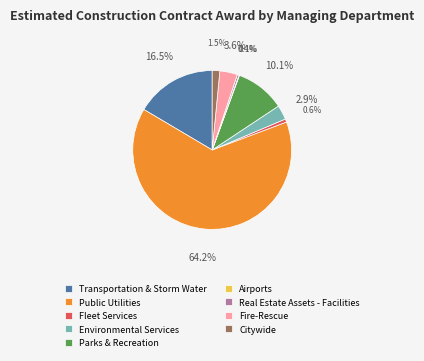

Which category has the biggest portion of the pie?

Public Utilities